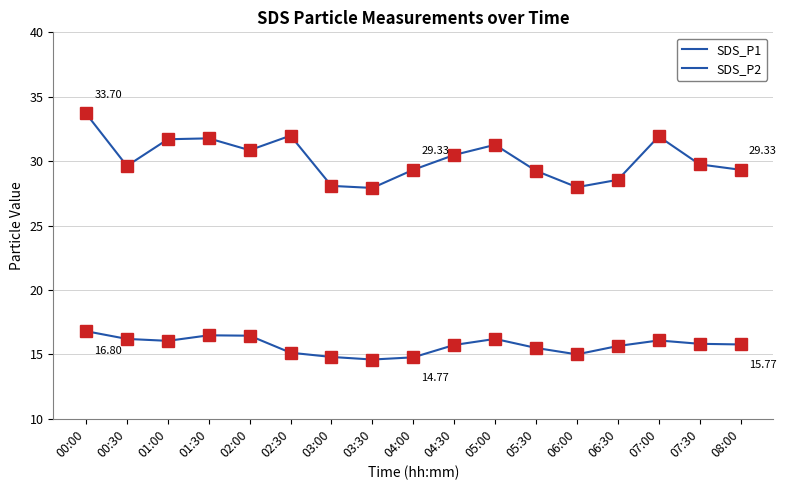

What is the difference between the maximum and minimum values in the SDS_P2 series?

2.2